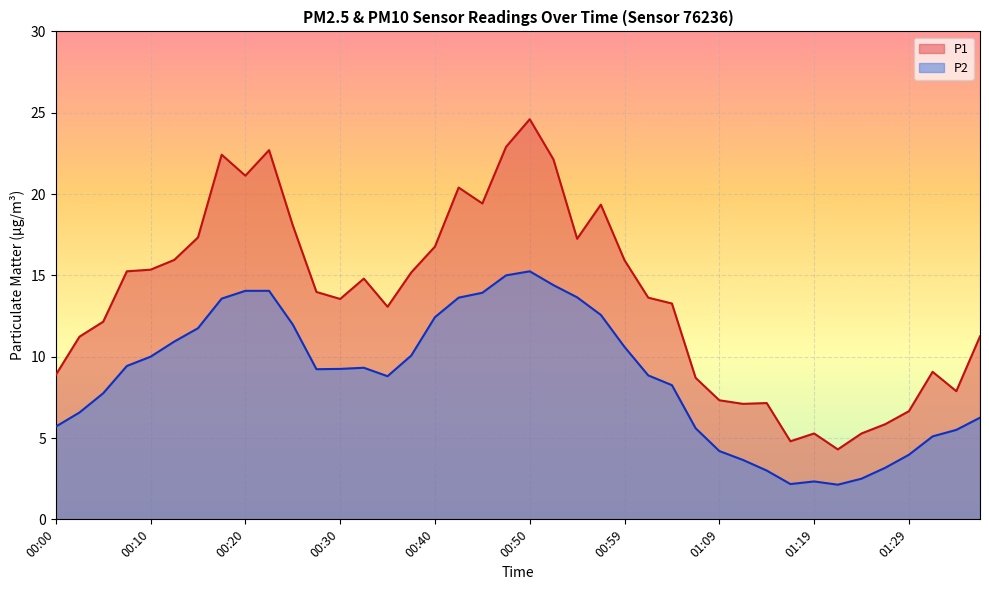

How many lines are shown in the chart?

2